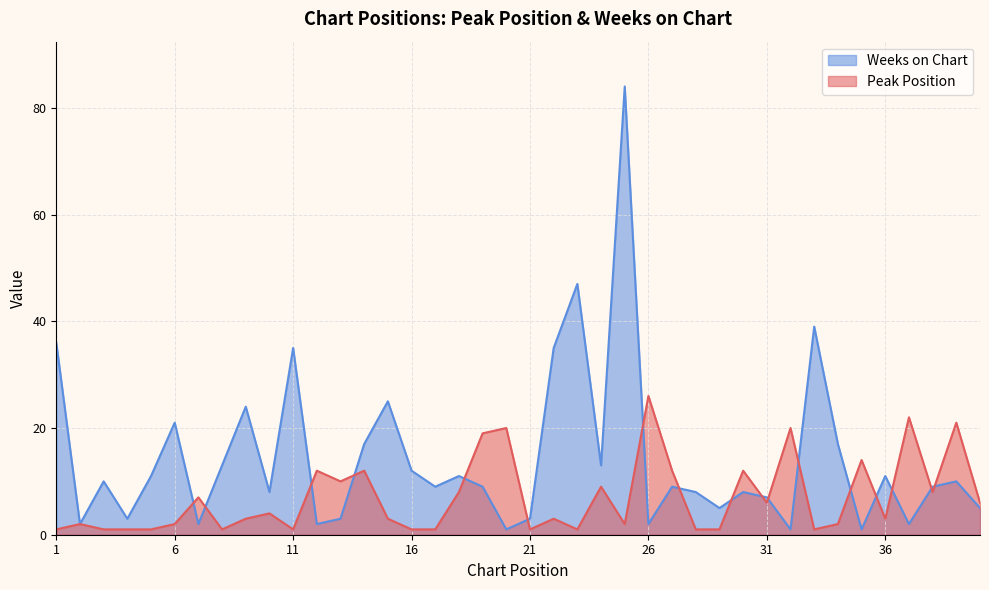

What is the difference between the highest and lowest values at 25?

82